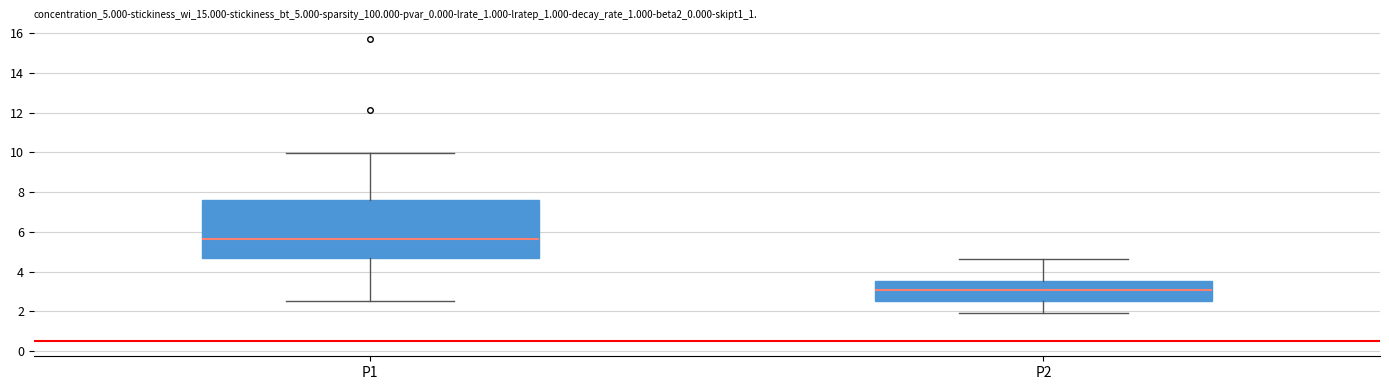

Where is the upper edge of the box for P1 on the y-axis? The values are not printed on the chart, so give them approximately, as read against the axis.

7.6